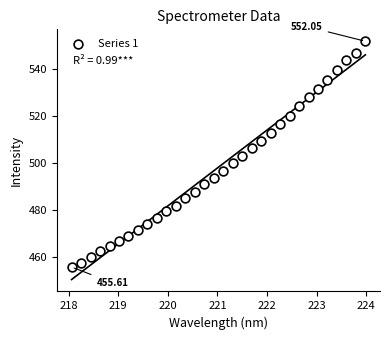

What is the range of Y values (max minus min)?

96.4